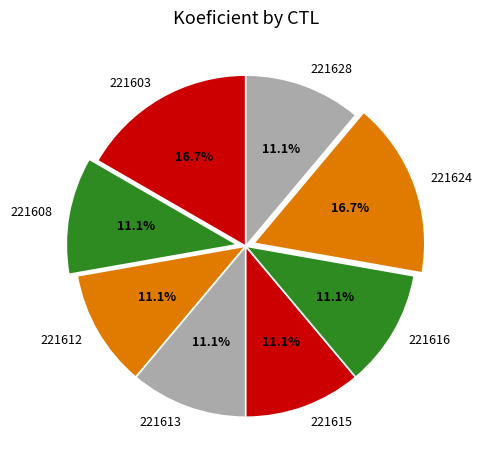

Approximately how many times larger is the value at 221628 compared to 221608?

1.0